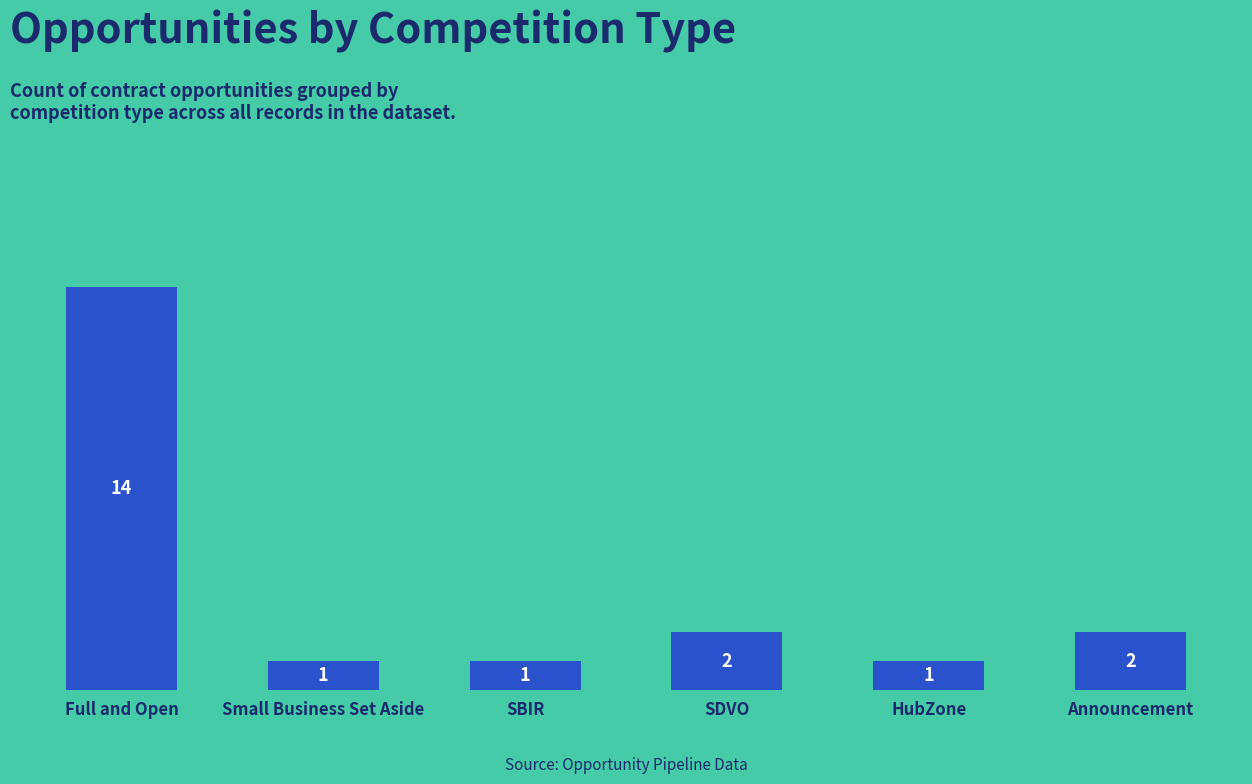

Where does the data first go above 2?

Full and Open